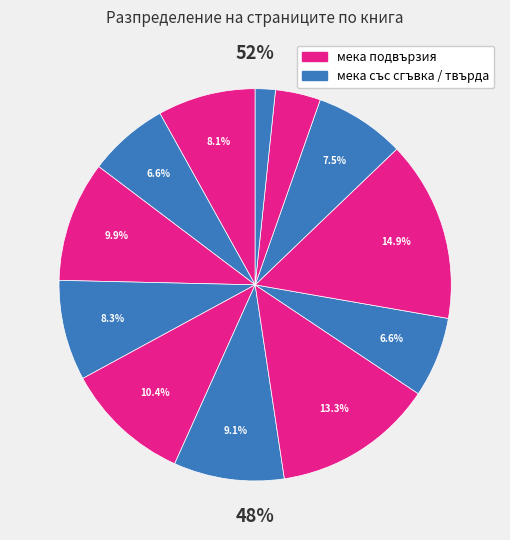

To the nearest percent, what is the combined percentage of Празното семейство and Творецът на ангели?

18%